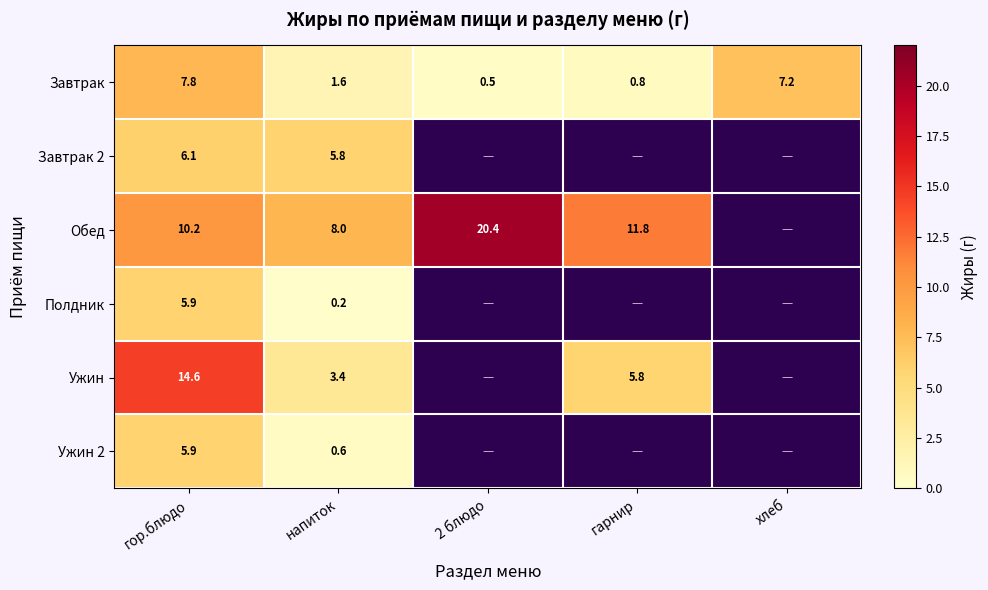

Is it true that Обед equals 14.3 at напиток?

False